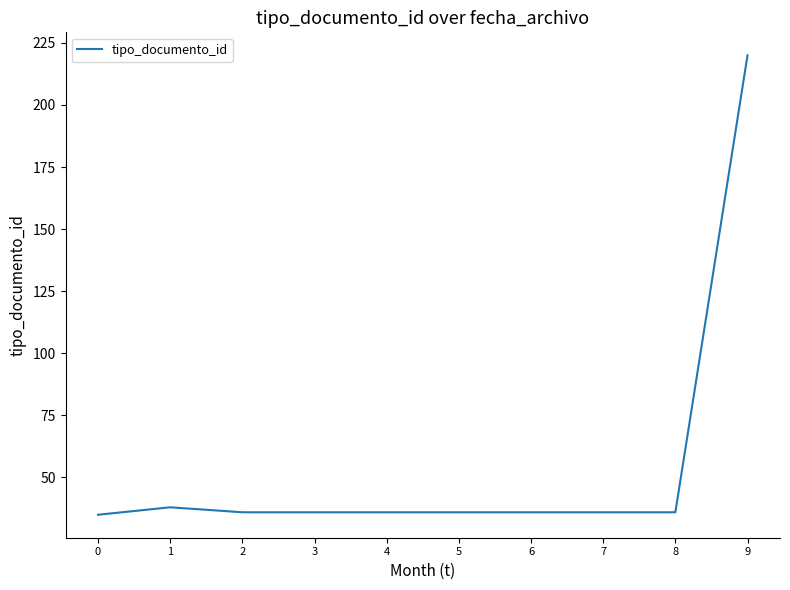

What is the difference between the maximum and minimum values?

185